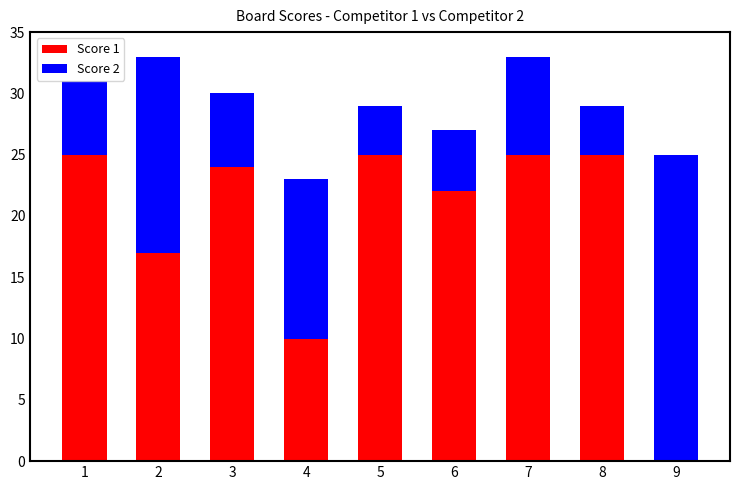

Count the number of data series in this chart.

2